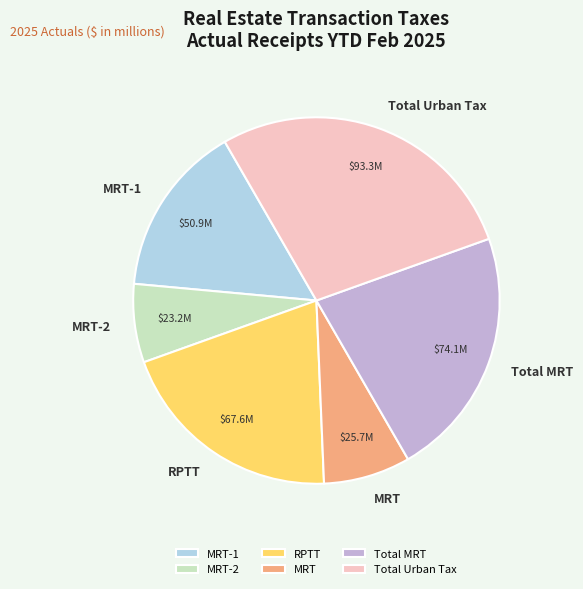

Is it true that MRT-1 is 6% of the pie?

False